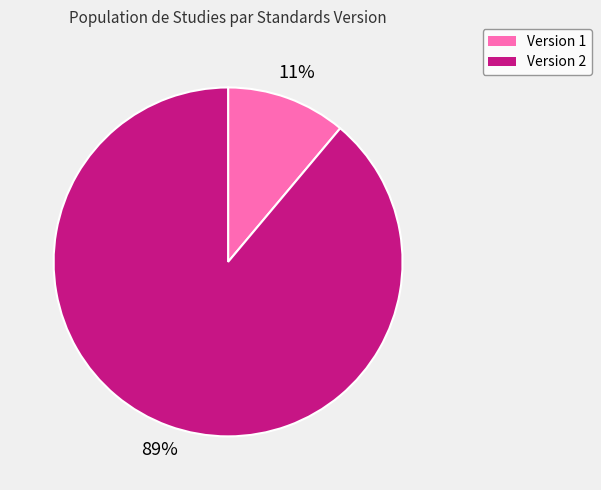

Is Version 1 the majority of the pie?

No